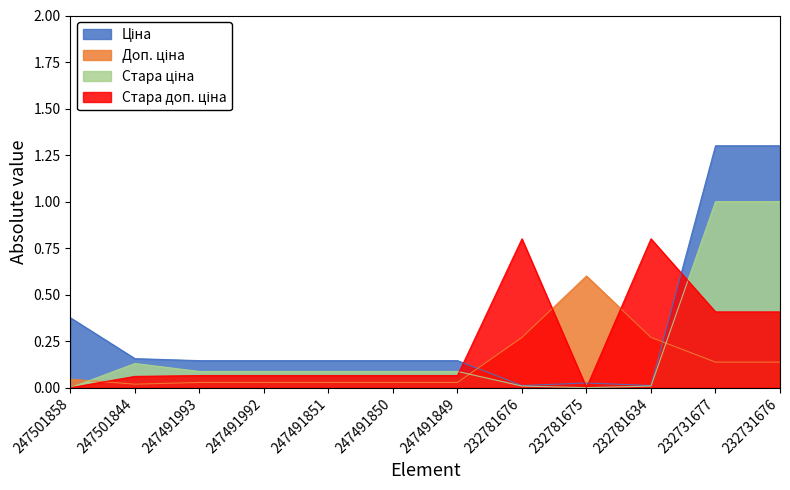

True or false: Стара ціна has a value of -0.4 at 232781675.

False